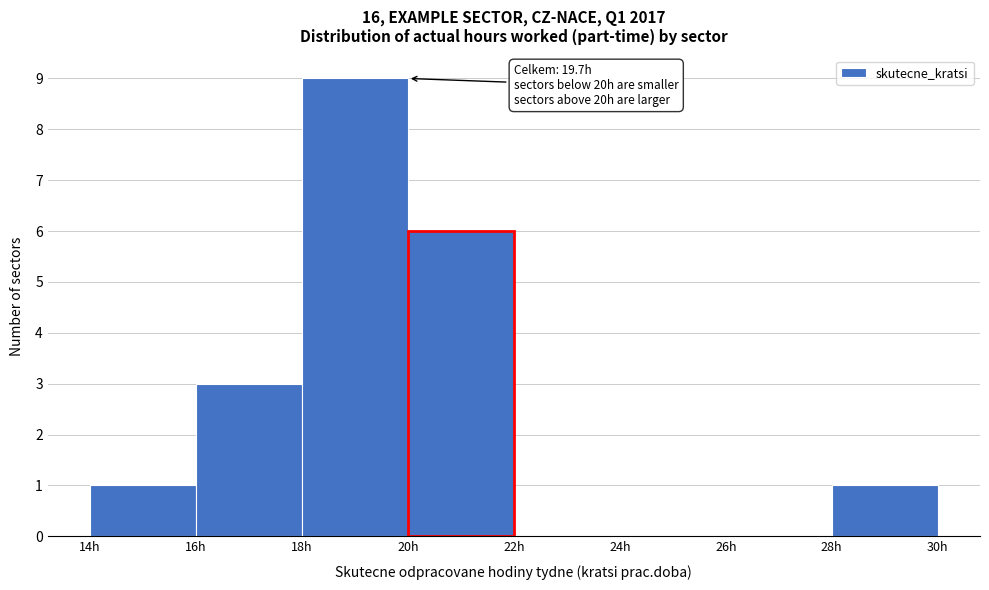

Which range on the x-axis has the tallest bar?

18 to 20